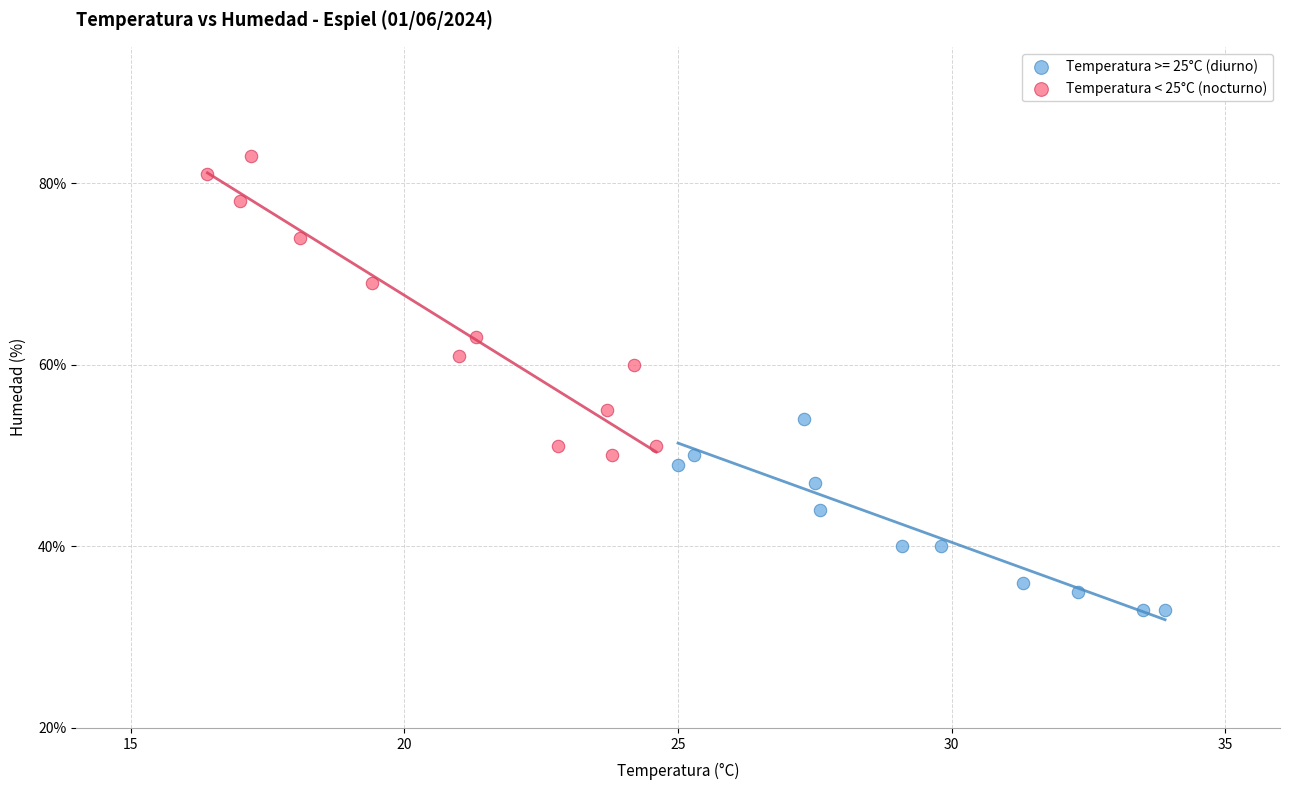

Which series reaches the maximum Y coordinate?

Temperatura < 25°C (nocturno)